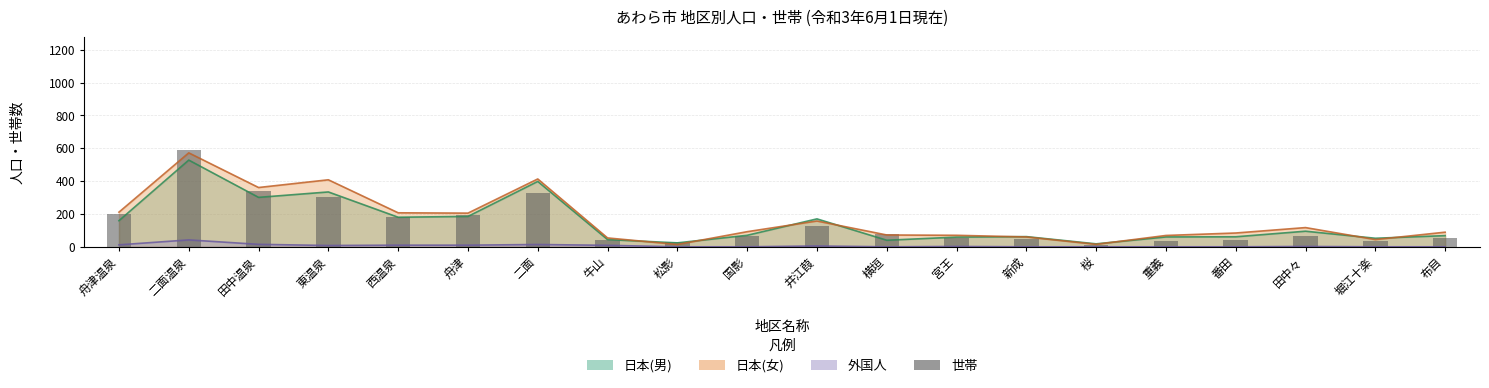

What is the sum of the values at 二面温泉 and 井江葭?

713